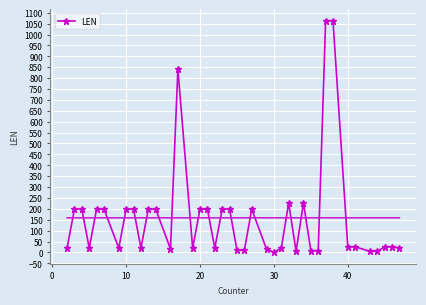

What is the highest value of the LEN series?

1063